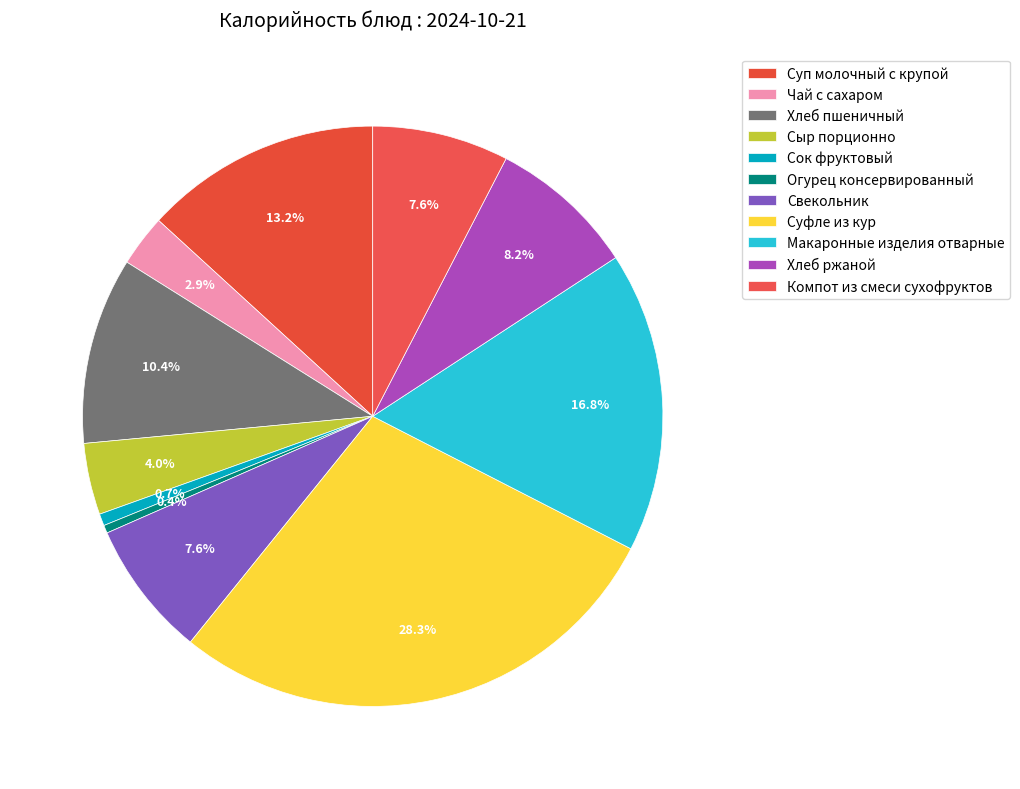

To the nearest percent, what is the difference between the Суп молочный с крупой and Суфле из кур slice percentages?

15%